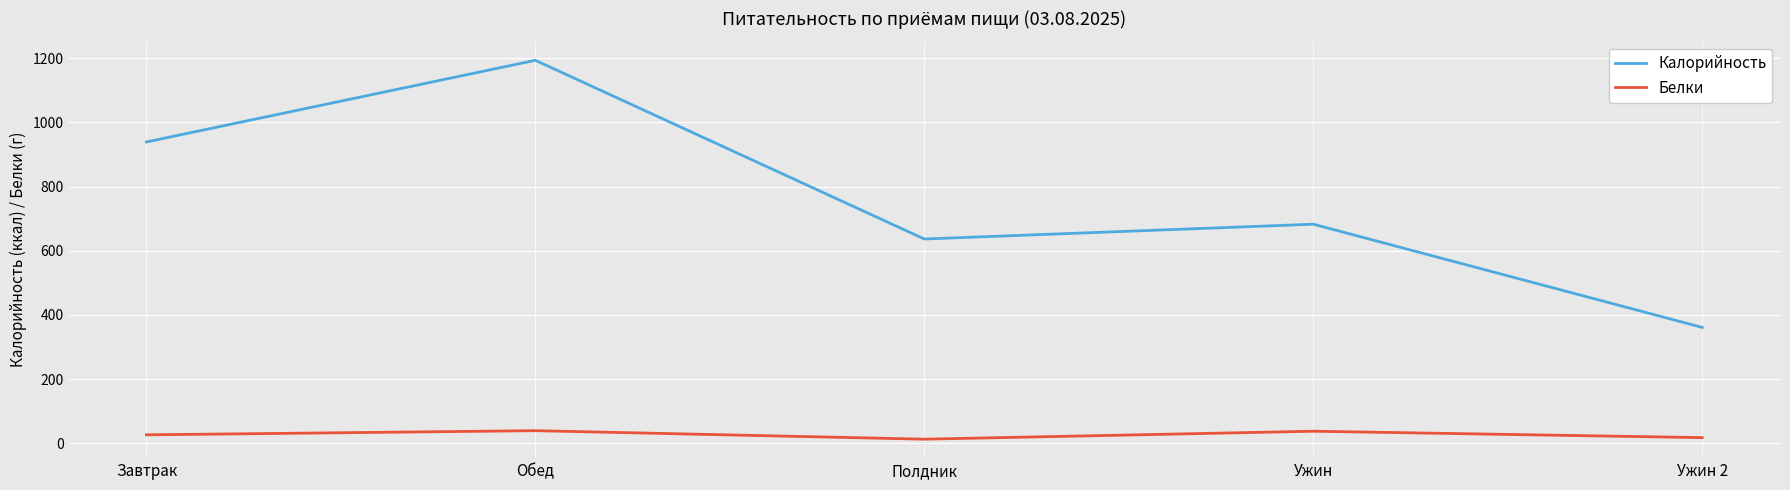

What are all the series names shown in the legend?

Калорийность, Белки